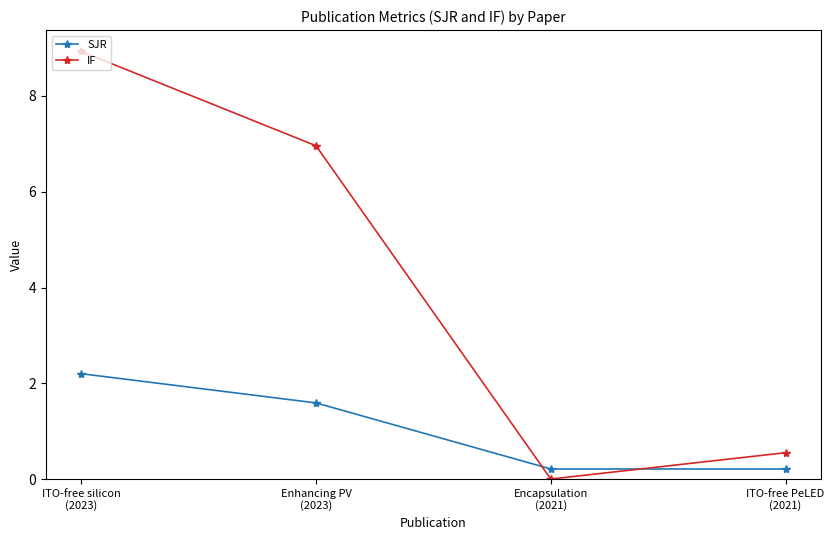

How many intersections are there between SJR and IF?

2